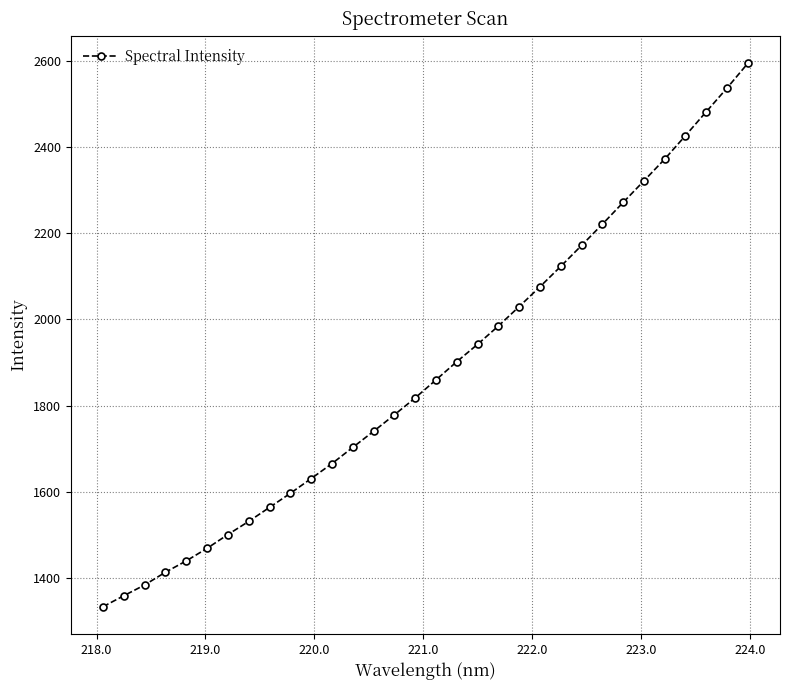

How many lines are shown in the chart?

1